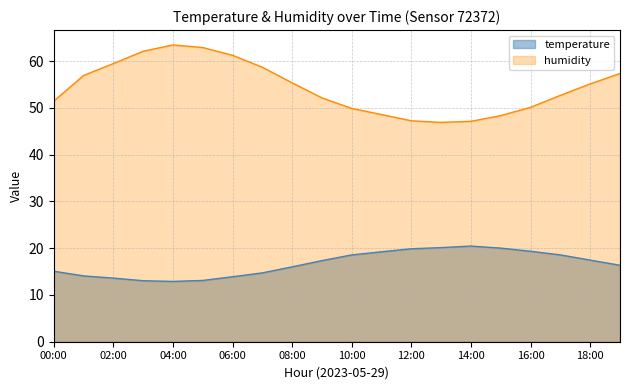

Reading left to right, list all the values displayed in this chart.

temperature: 00:00=15.1	01:00=14.1	02:00=13.6	03:00=13.0	04:00=12.9	05:00=13.1	06:00=13.9	07:00=14.7	08:00=16.0	09:00=17.3	10:00=18.6	11:00=19.2	12:00=19.9	13:00=20.1	14:00=20.4	15:00=20.0	16:00=19.3	17:00=18.6	18:00=17.4	19:00=16.3
humidity: 00:00=51.4	01:00=56.9	02:00=59.5	03:00=62.1	04:00=63.5	05:00=62.9	06:00=61.2	07:00=58.7	08:00=55.3	09:00=52.1	10:00=49.9	11:00=48.6	12:00=47.2	13:00=46.9	14:00=47.1	15:00=48.3	16:00=50.1	17:00=52.7	18:00=55.1	19:00=57.3